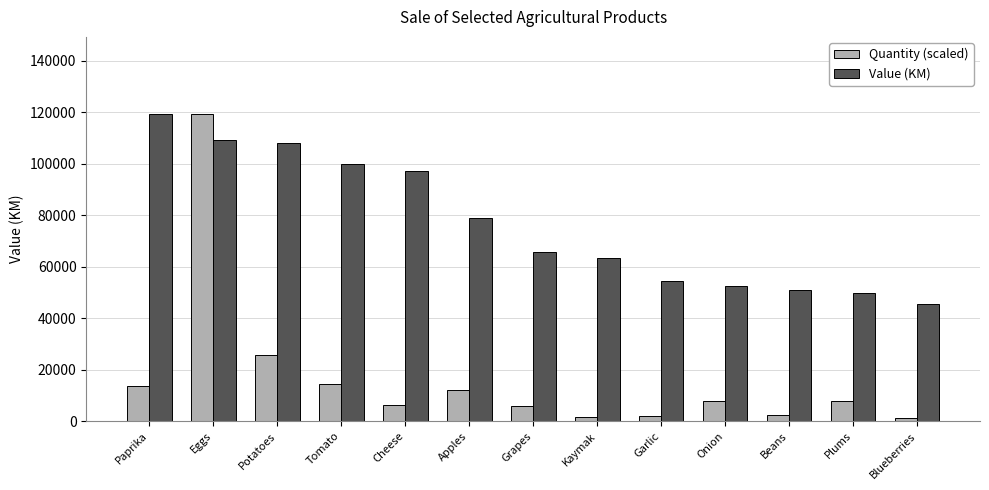

What is the sum of the Value (KM) values at Potatoes and Apples?

187025.0